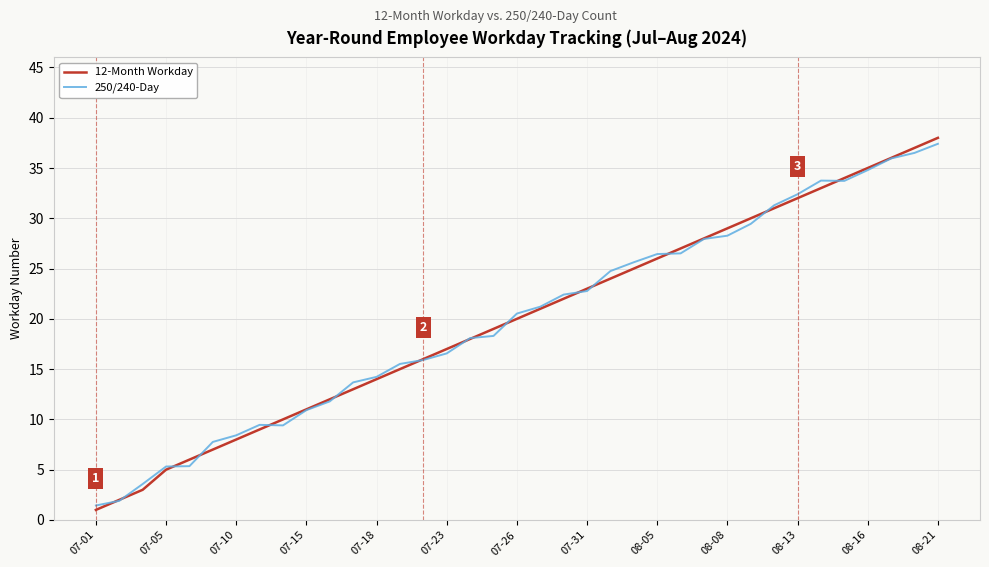

True or false: 12-Month Workday has more than 2 points higher than both neighbors.

False